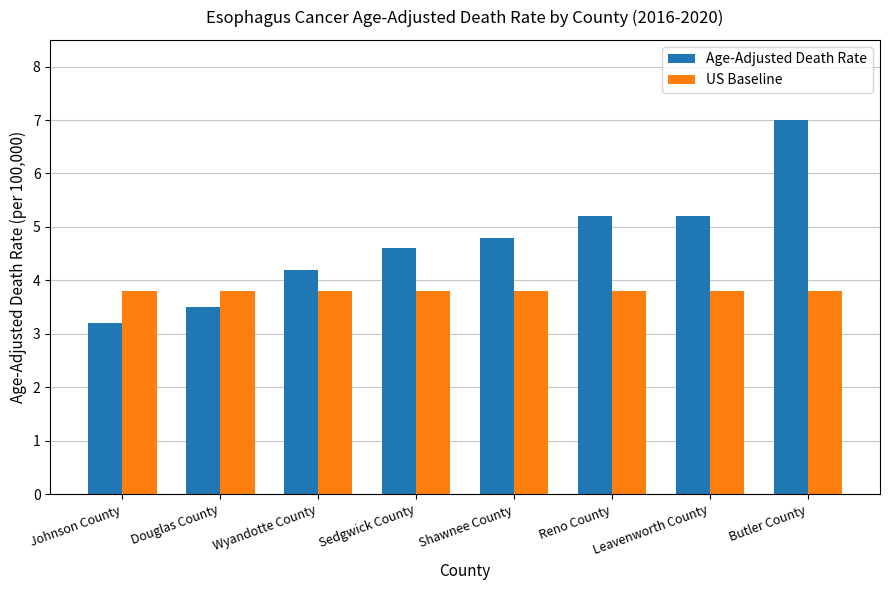

What is the greatest value displayed?

7.0